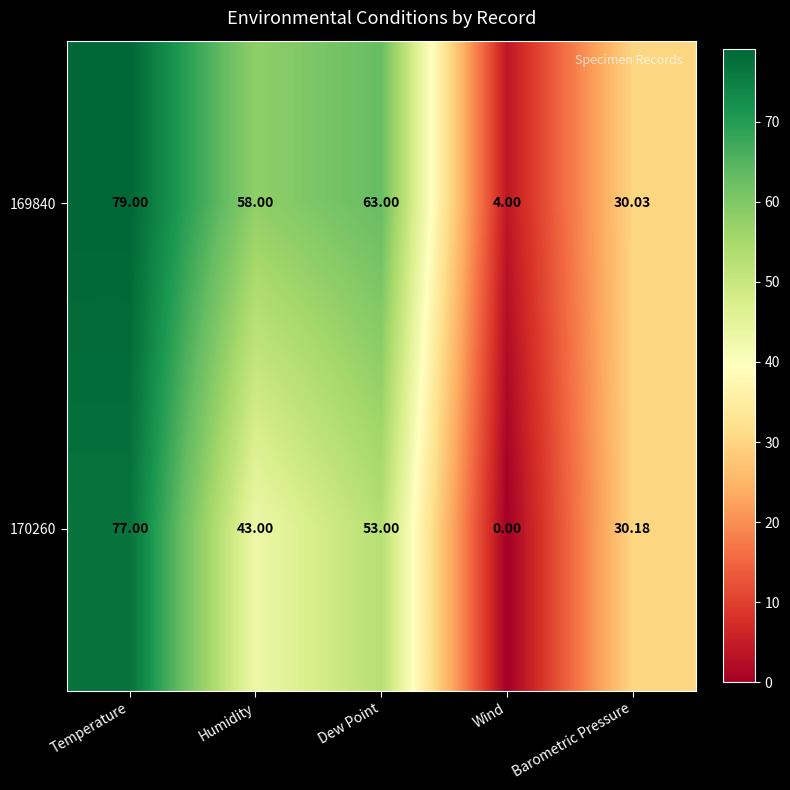

List the series in order of their peak value, lowest first.

170260, 169840